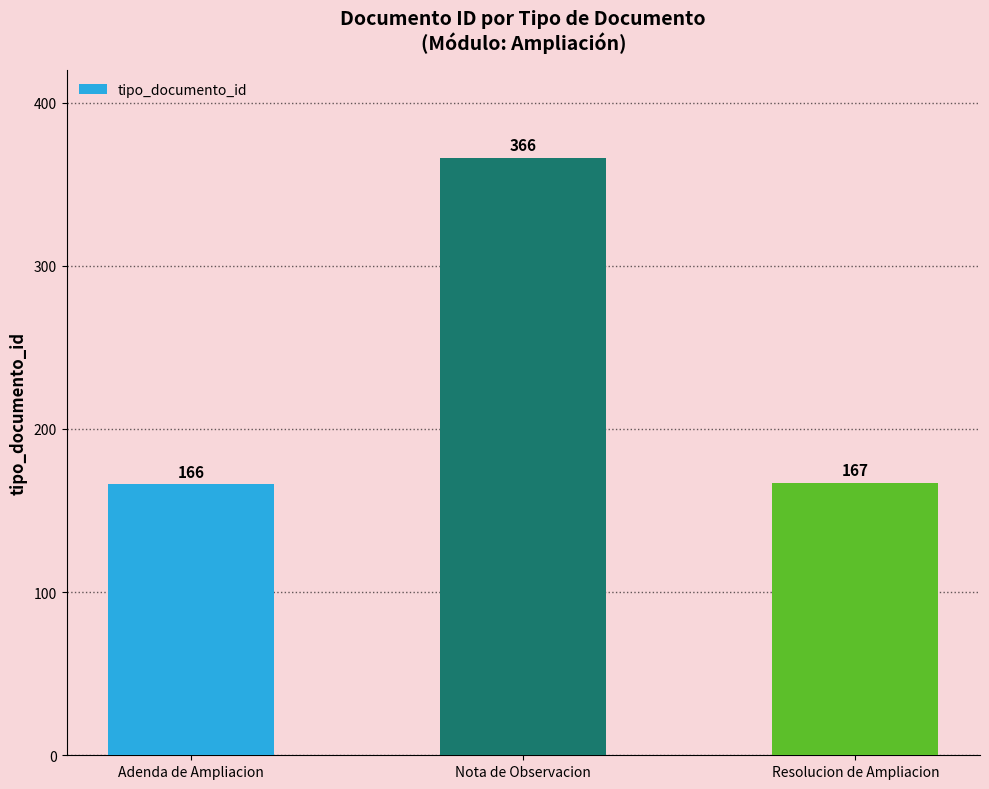

At which category does the chart reach its peak across all series?

Nota de Observacion